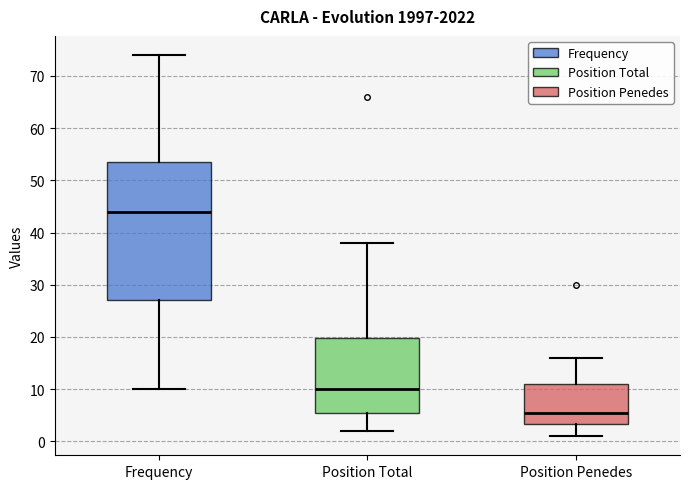

Which box has the highest median line?

Frequency